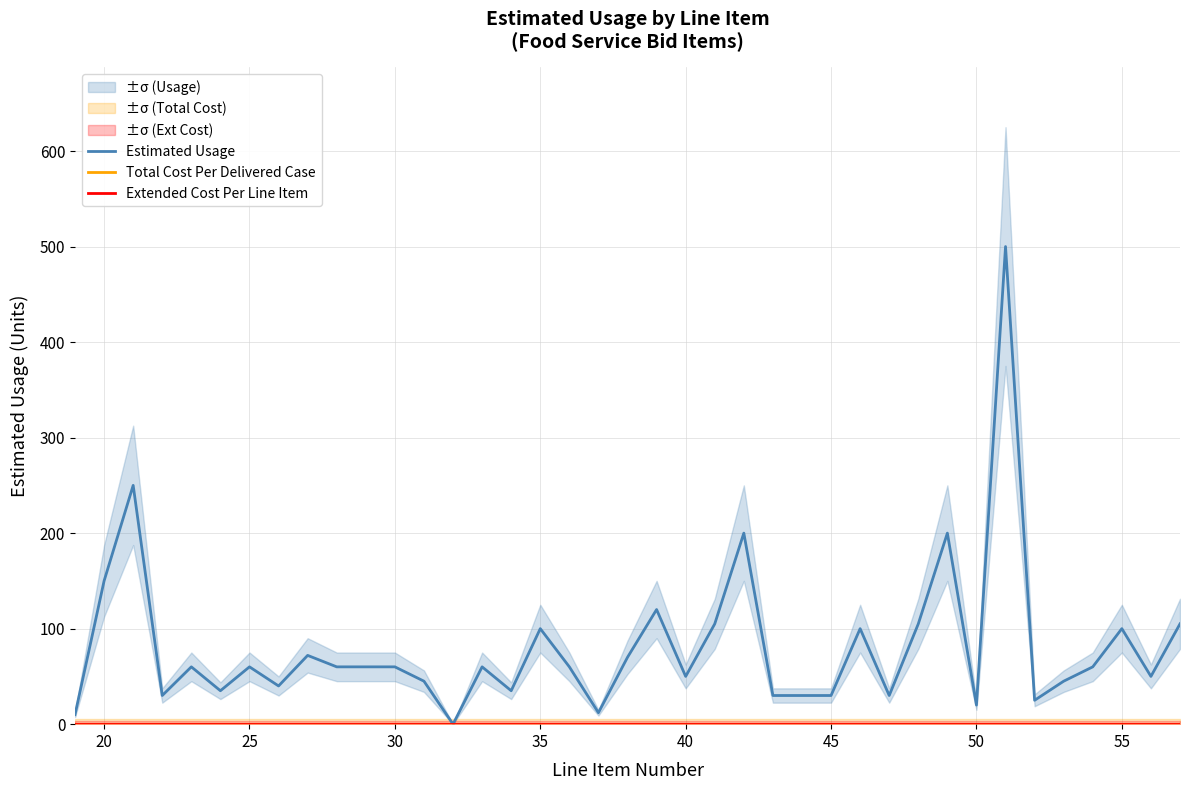

How many categories are shown in the chart?

39